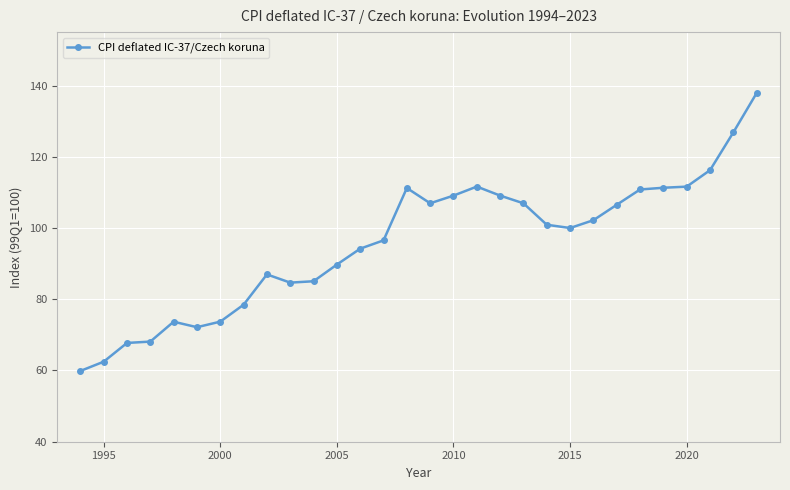

What is the greatest value displayed?

137.9